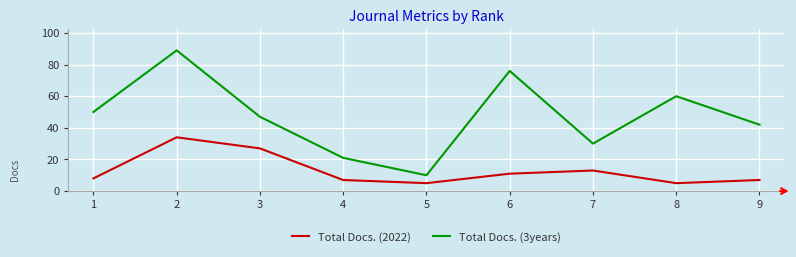

True or false: Total Docs. (2022) and Total Docs. (3years) intersect in this chart.

False